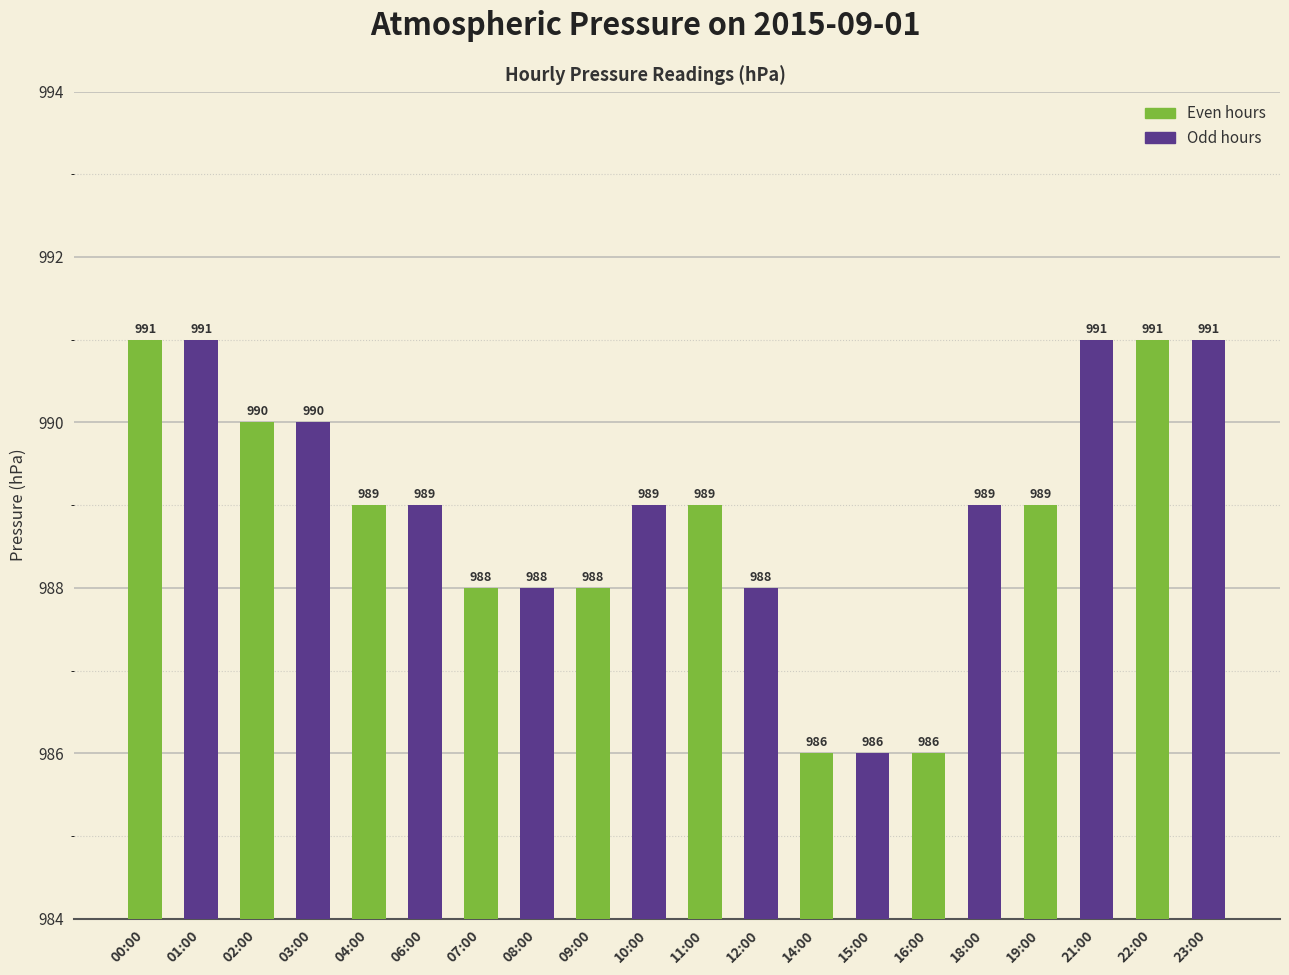

Which has a higher value, 12:00 or 10:00?

10:00